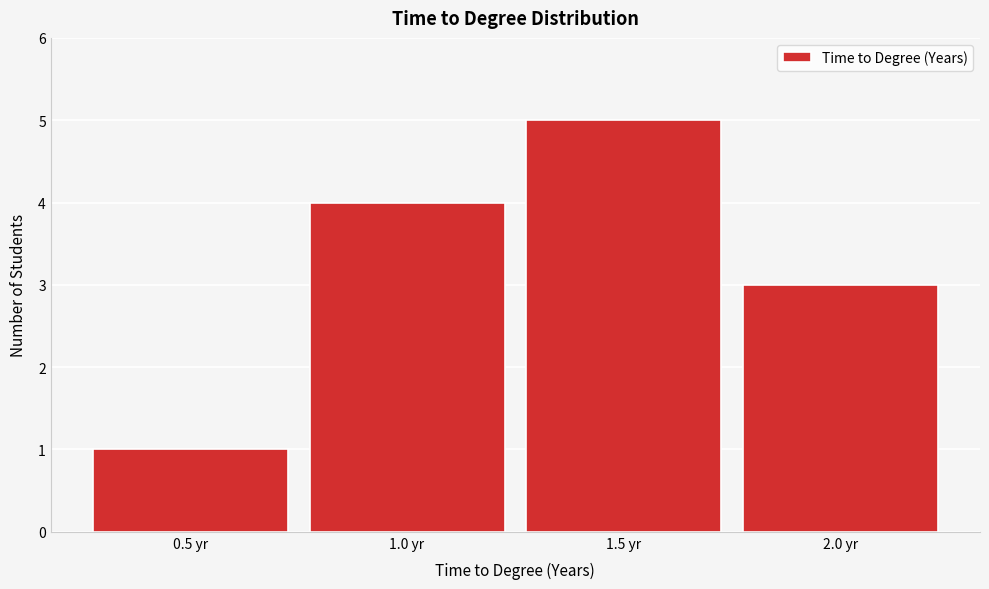

Reading left to right, transcribe this chart: for each bar, give the range it covers on the x-axis and its height. The values are not printed on the chart, so give them approximately, as read against the axis.

0.25 to 0.75: 1
0.75 to 1.25: 4
1.25 to 1.75: 5
1.75 to 2.25: 3